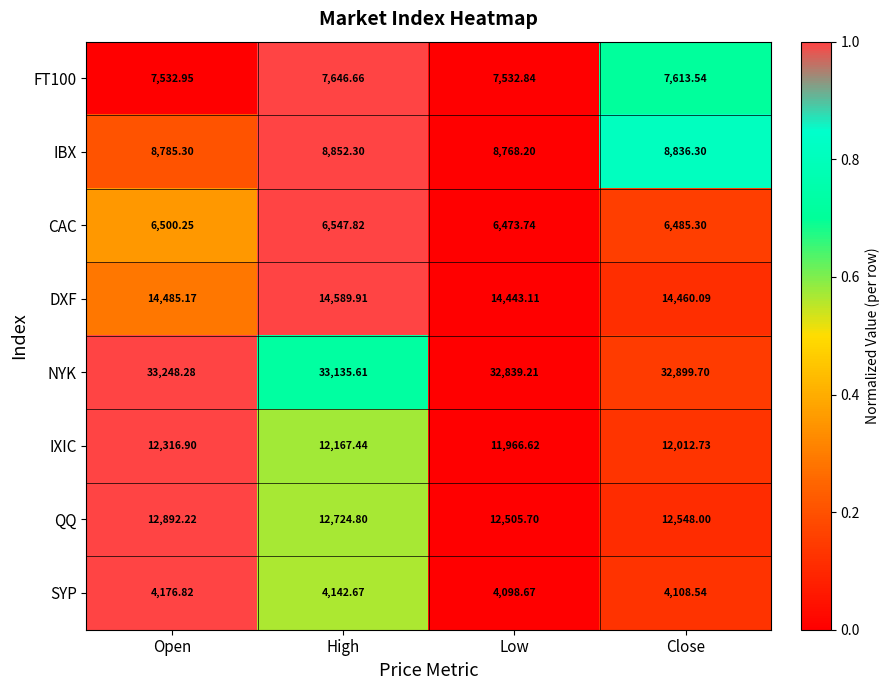

At which category is the sum across all series the highest?

Open